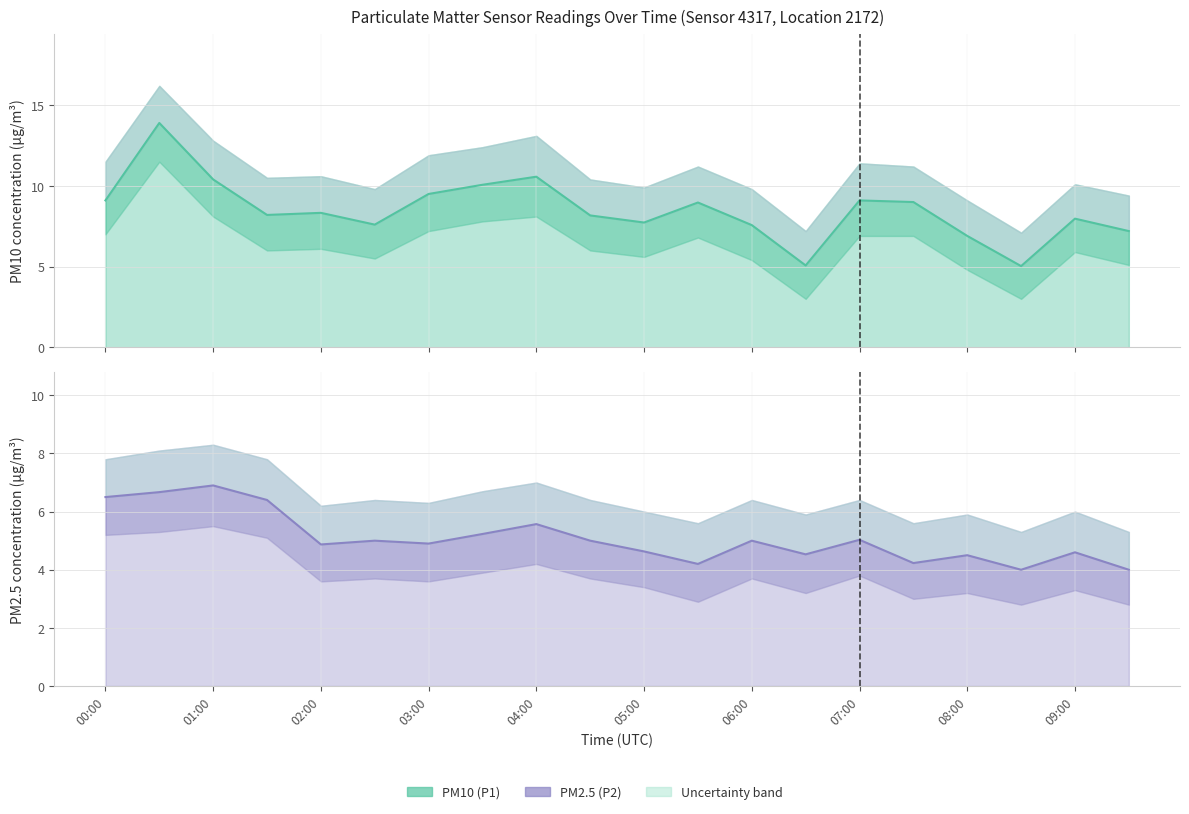

The value of PM2.5 (P2) at 01:00 is 11.4. True or false?

False